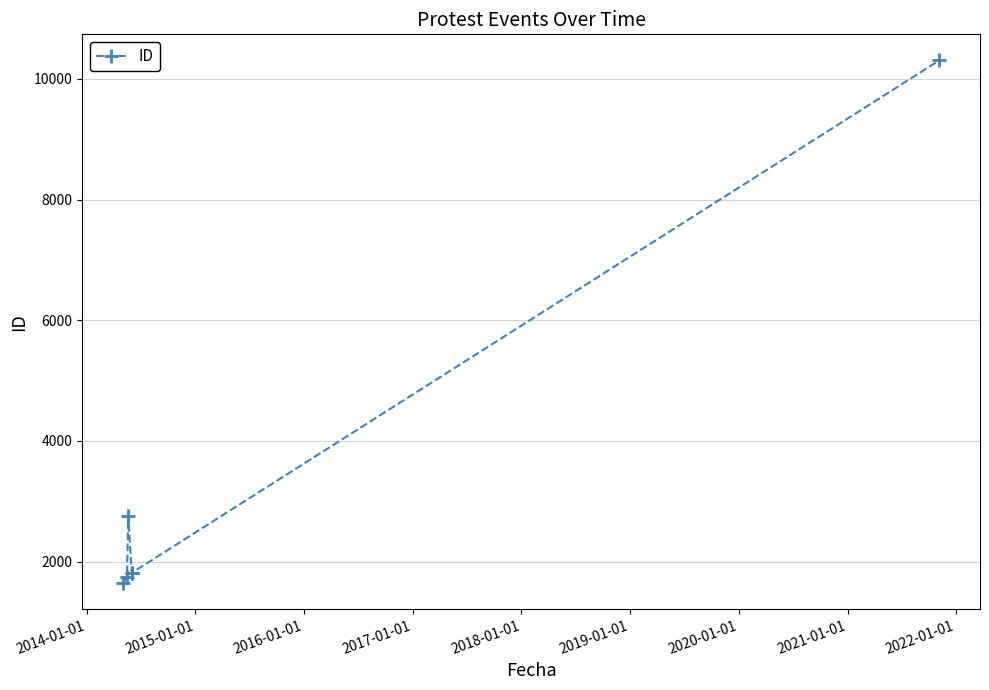

What is the smallest value displayed?

1644